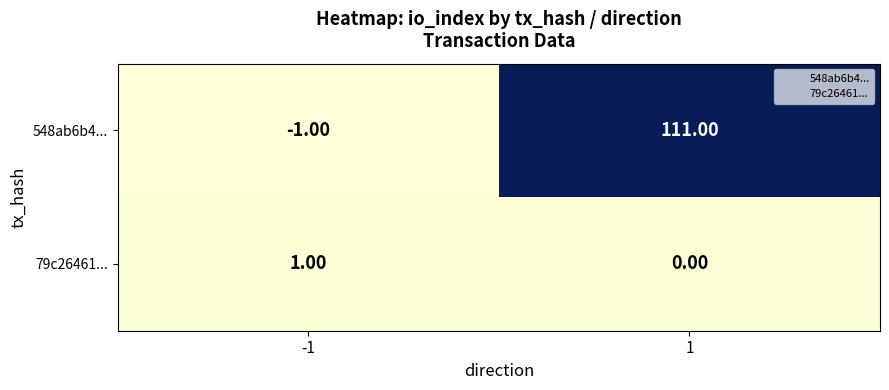

What is the sum of all 548ab6b4... values?

110